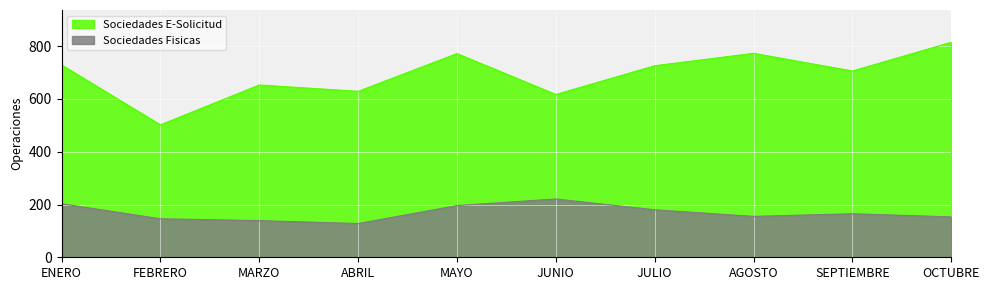

How many lines are shown in the chart?

2